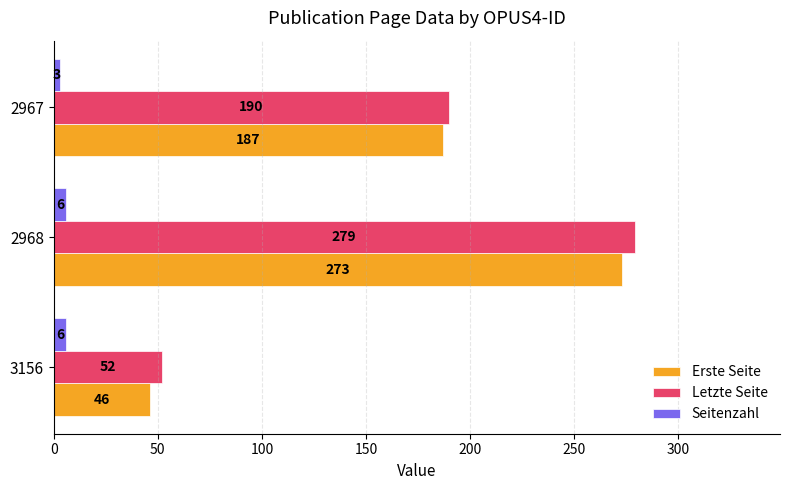

Where is Erste Seite nearest to the value 159?

2967